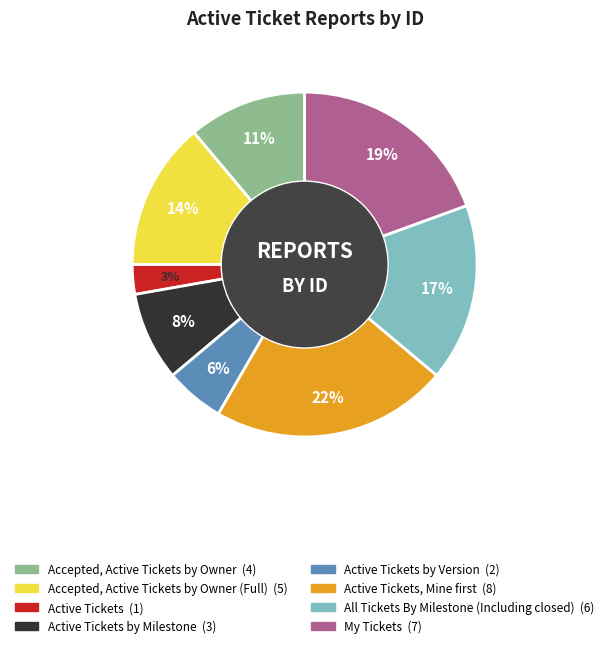

To the nearest percent, what is the average slice percentage?

12%